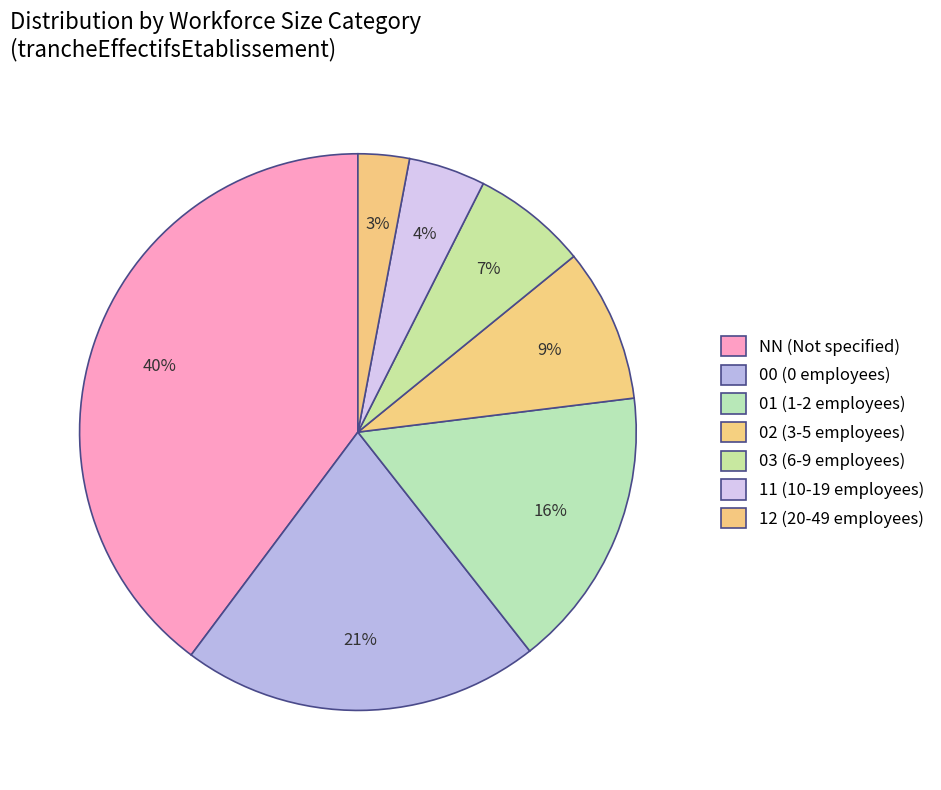

How many slices are in this pie chart?

7